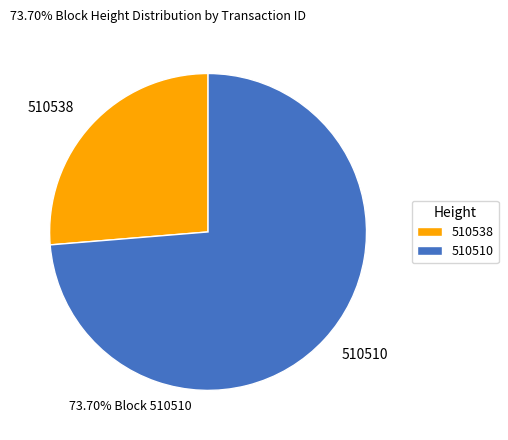

Count the number of slices in the pie.

2